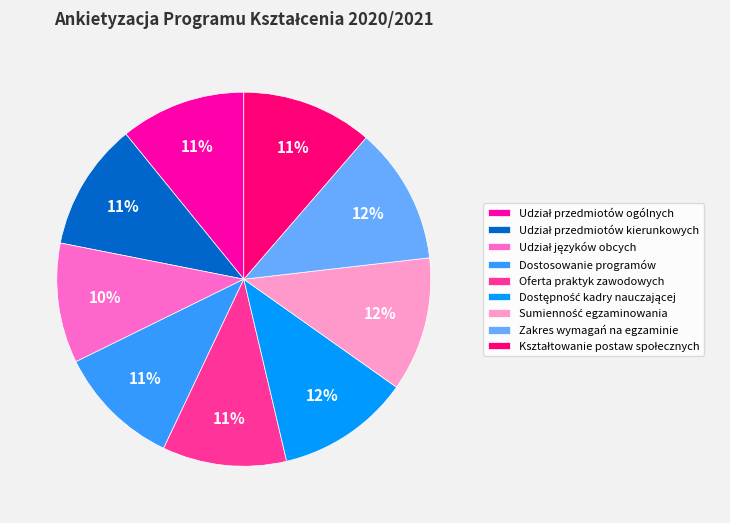

What percentage is the Oferta praktyk zawodowych slice, to the nearest percent?

11%